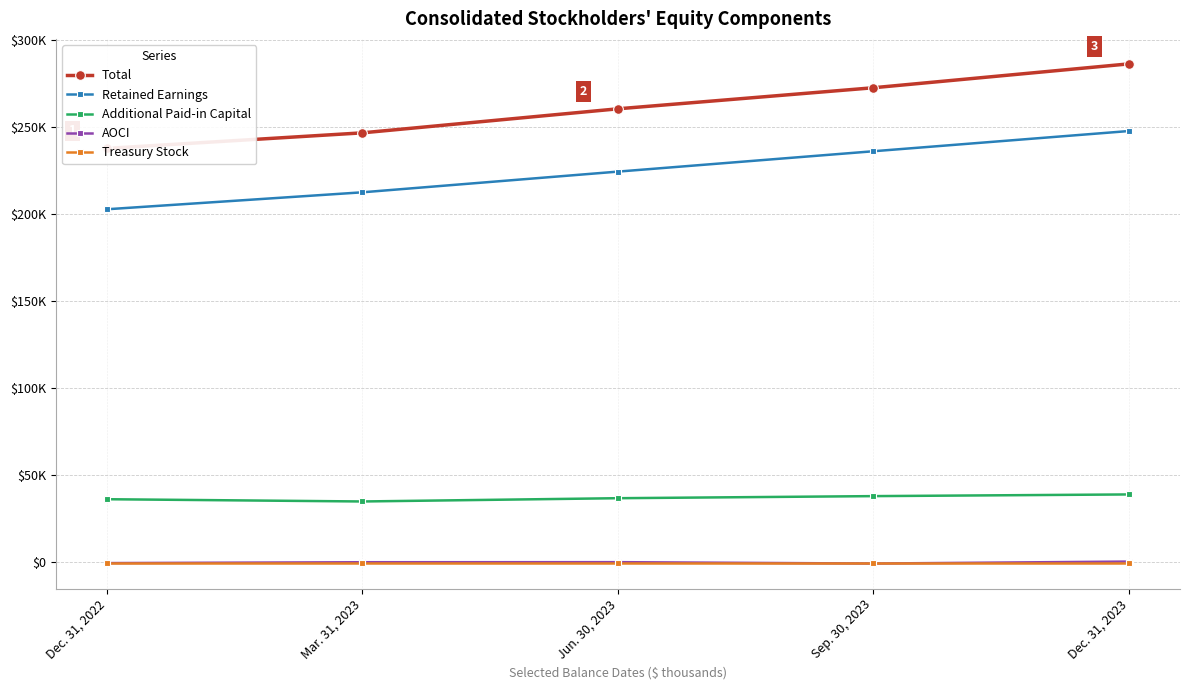

True or false: Additional Paid-in Capital has a value of 36654 at Jun. 30, 2023.

True